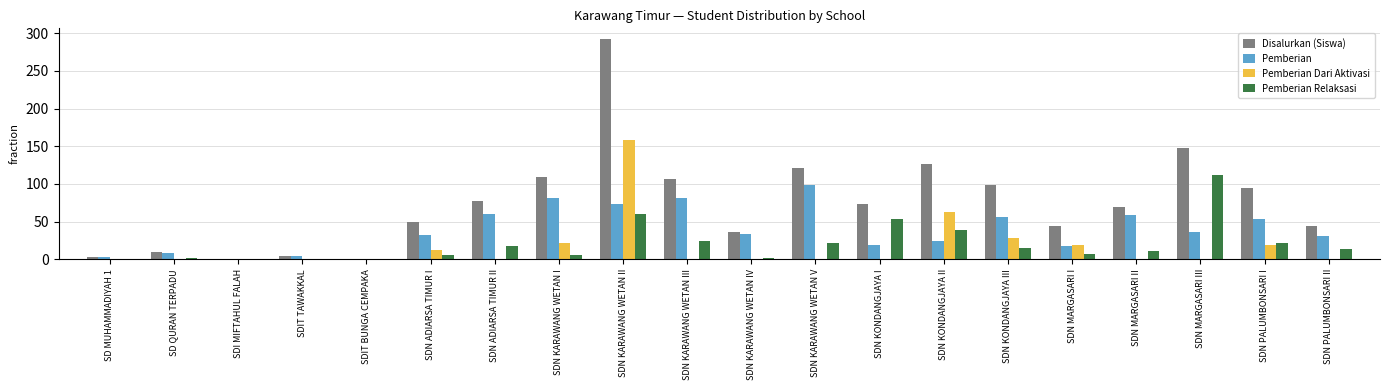

Does the chart contain stacked bars?

No